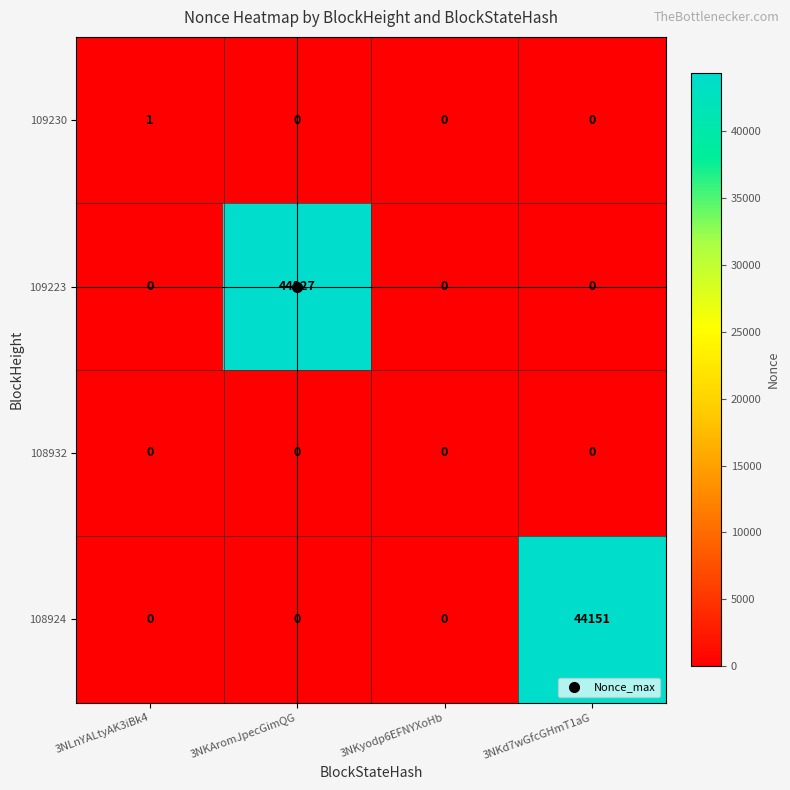

What is the maximum value shown in the chart?

44327